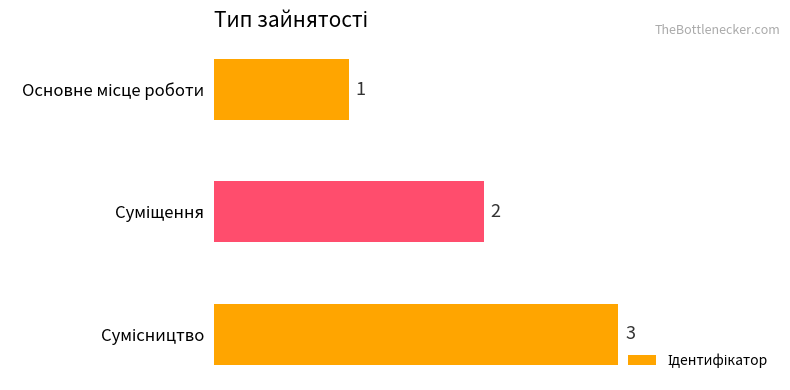

What is the maximum value shown in the chart?

3